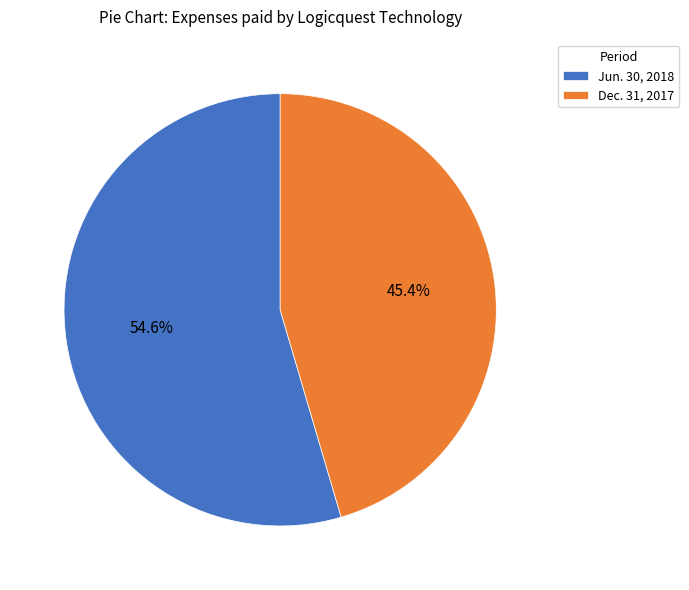

What is the smallest slice in the pie chart?

Dec. 31, 2017